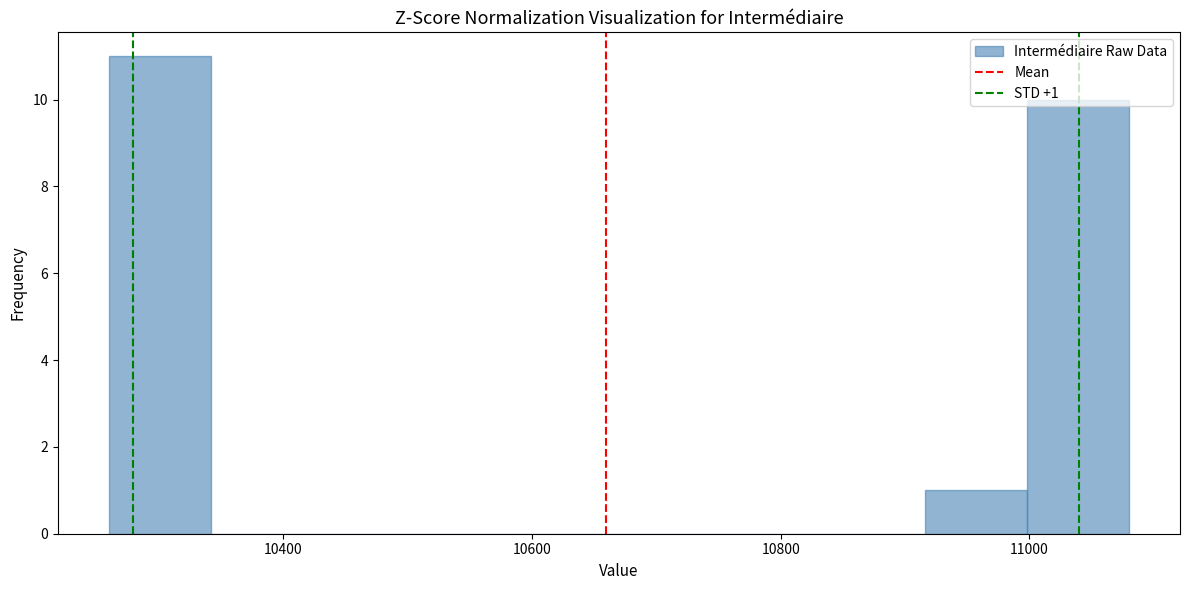

Which range on the x-axis has the tallest bar?

10260 to 10342